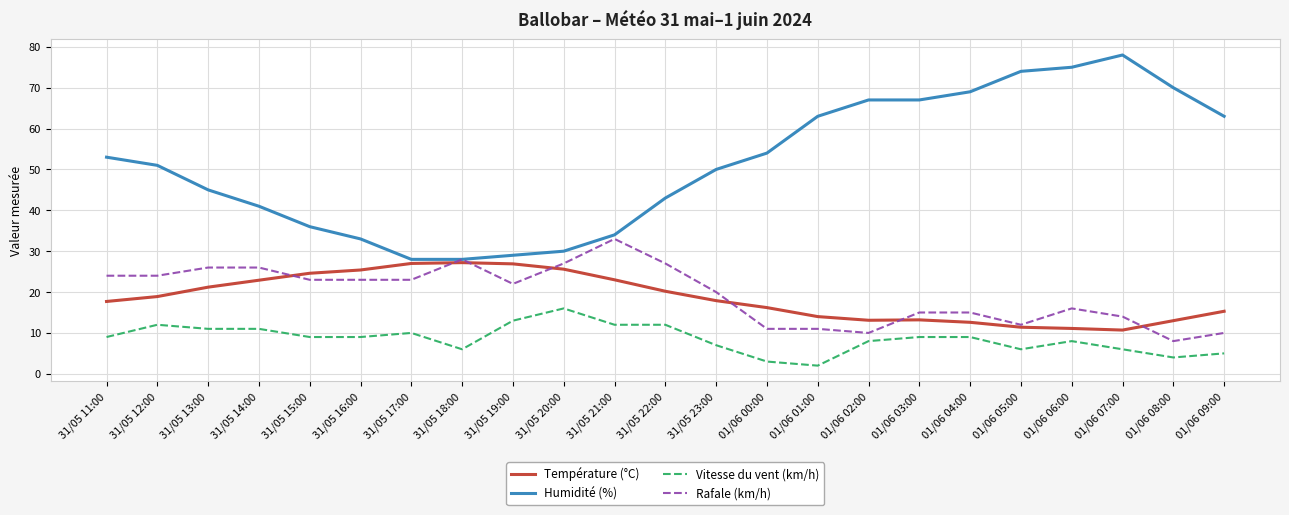

At 31/05 11:00, list the series in order from smallest to largest.

Vitesse du vent (km/h), Température (°C), Rafale (km/h), Humidité (%)